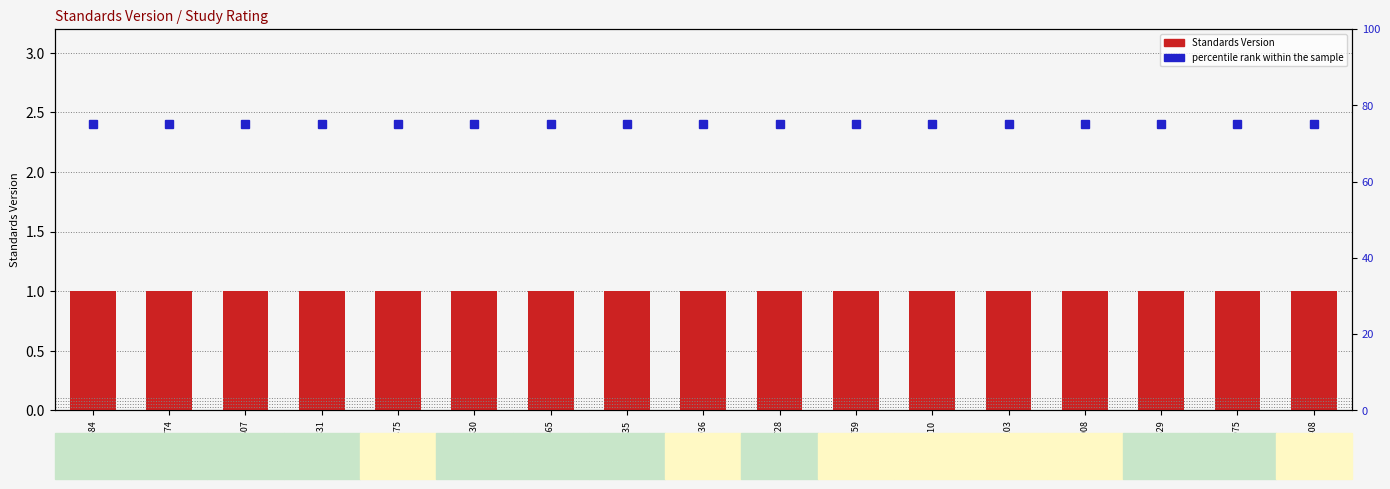

How many groups of bars are there?

17